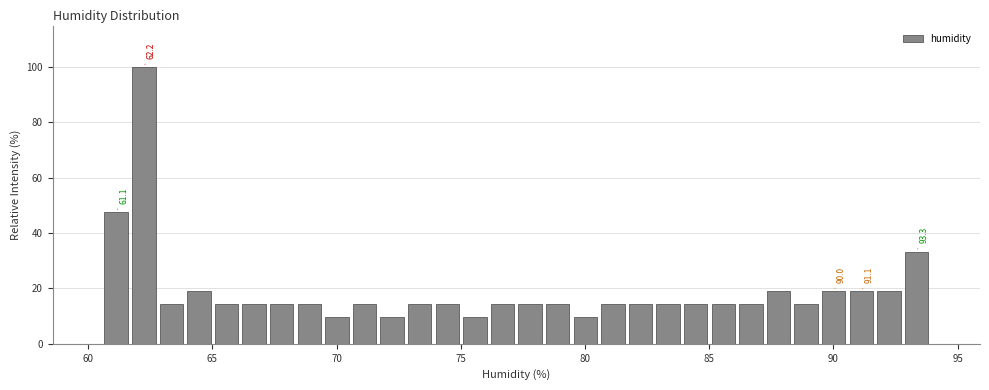

Read against the x-axis, roughly where is the centre of the tallest bar?

62.0